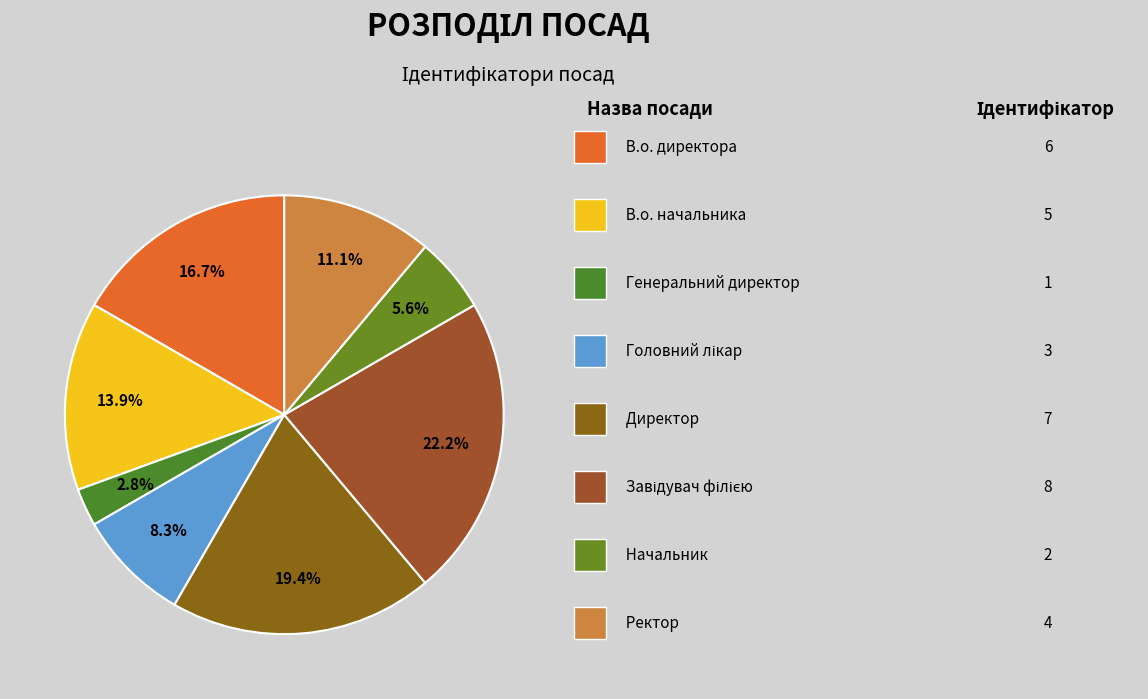

How many slices are in this pie chart?

8